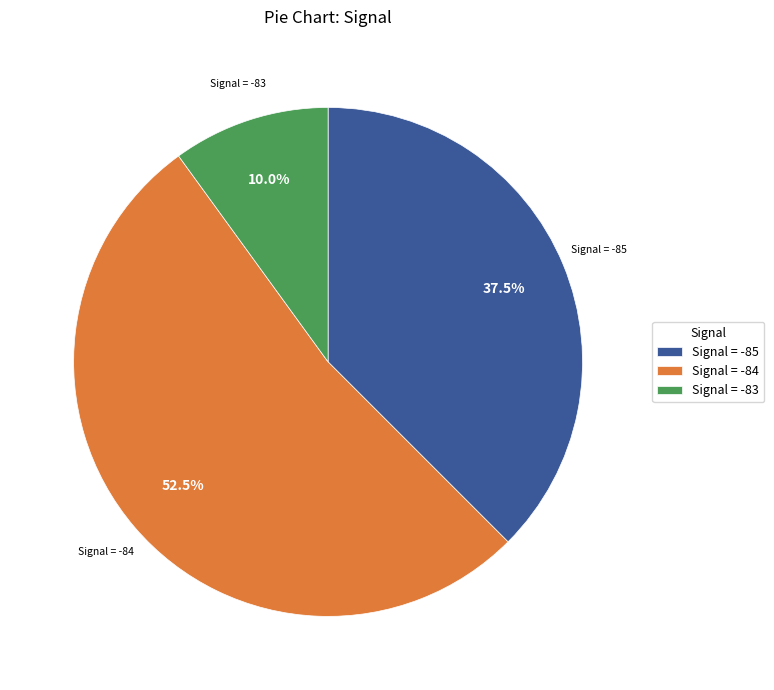

Is there any slice that represents more than half of the pie?

Yes